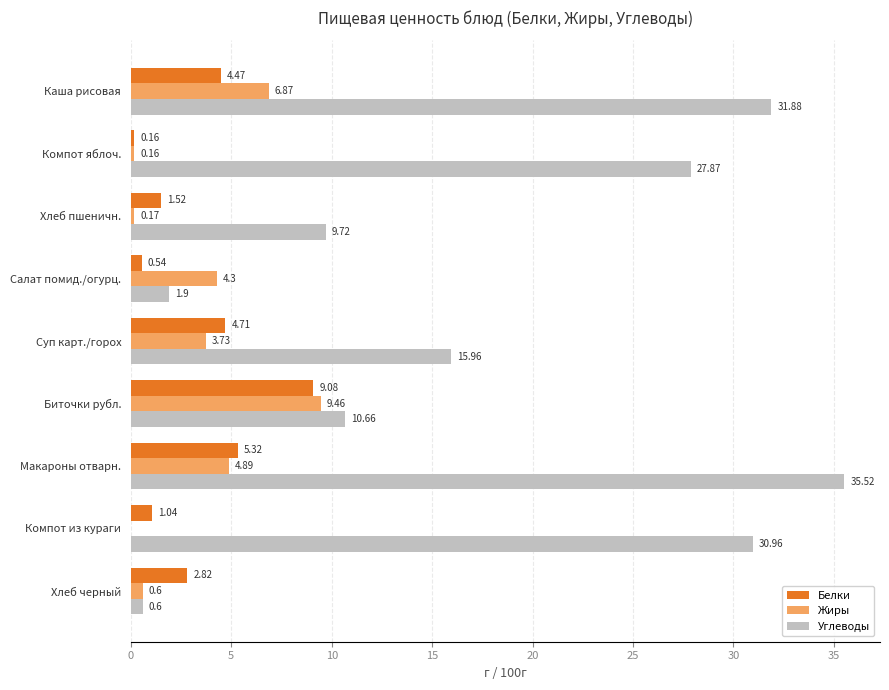

Which series has the largest total across all categories?

Углеводы